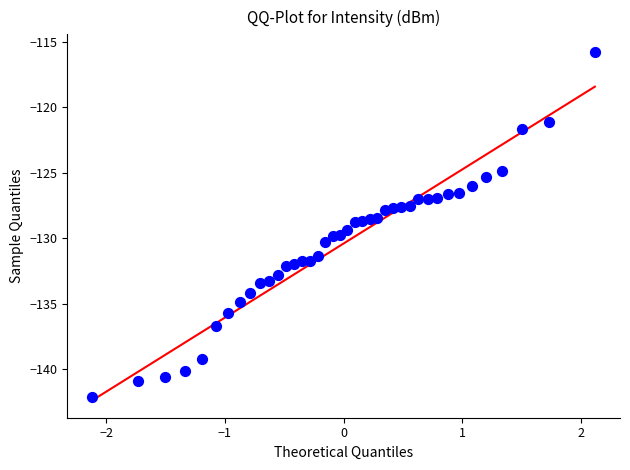

What is the range of X values (max minus min)?

4.2